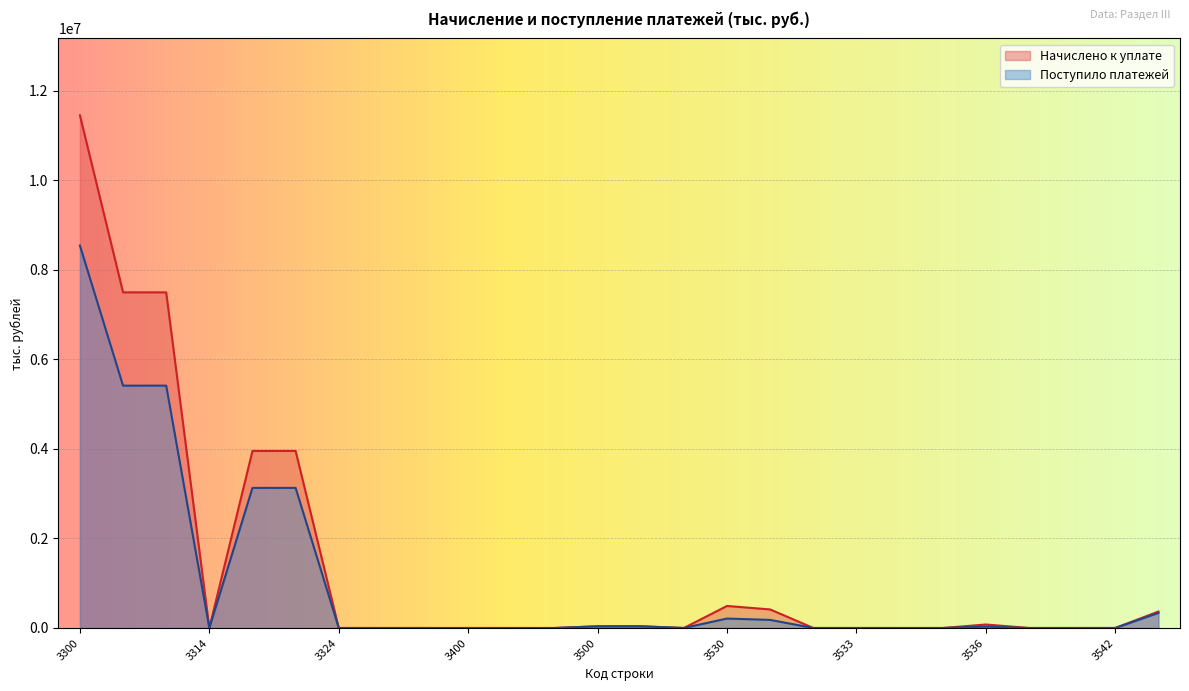

What is the difference between the maximum and minimum values in the Поступило платежей series?

8542470